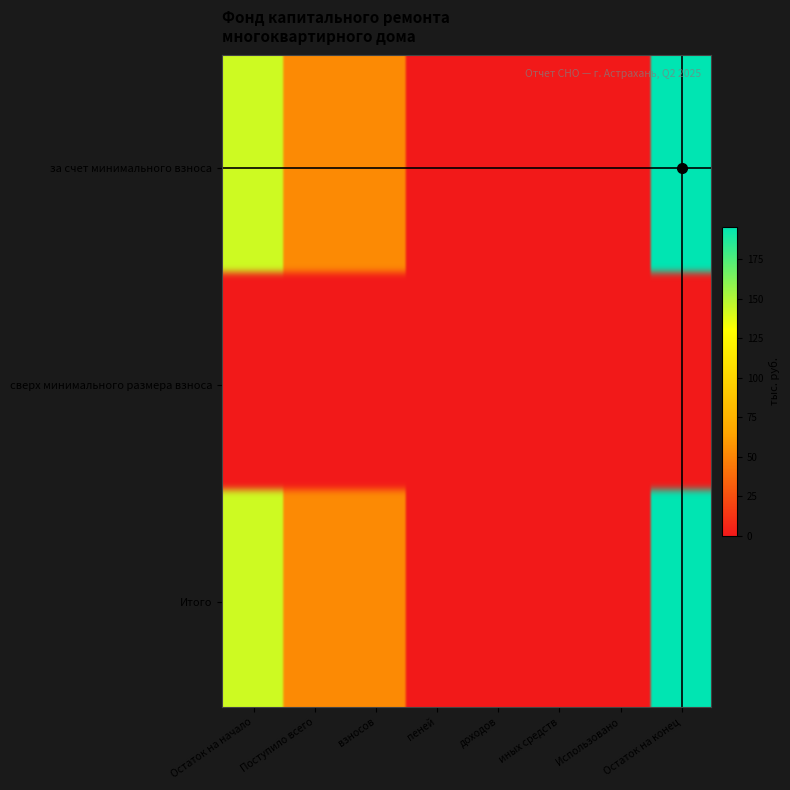

Read the за счет минимального взноса value at 0.

143.0